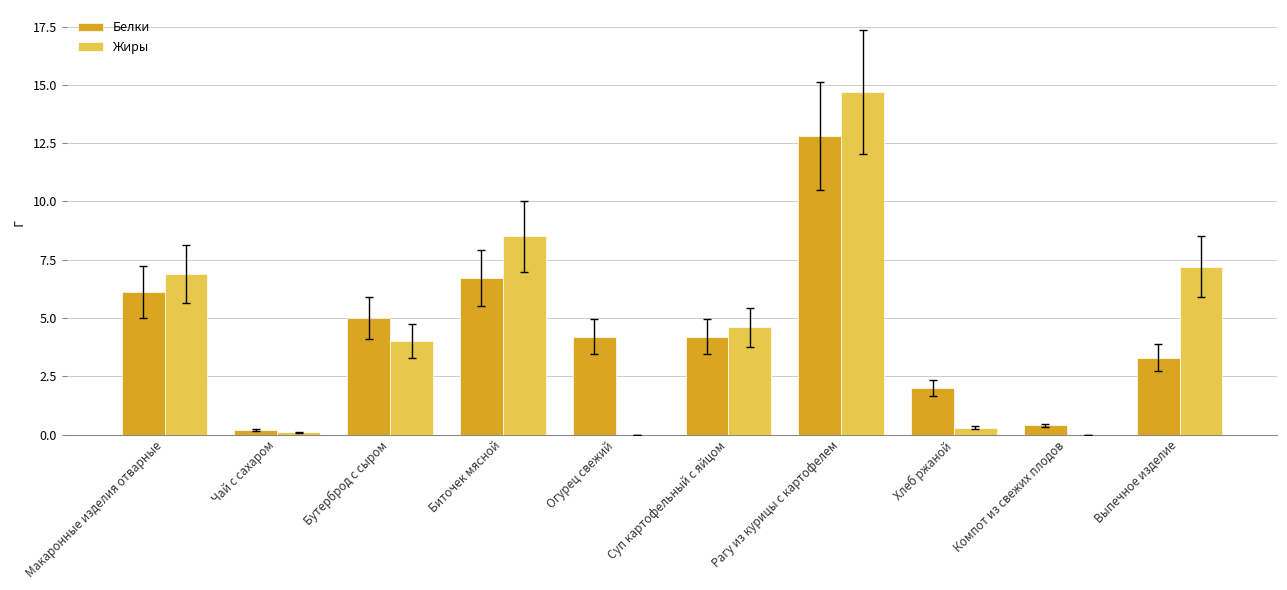

Reading left to right, list all the values displayed in this chart.

Белки: Макаронные изделия отварные=6.1	Чай с сахаром=0.2	Бутерброд с сыром=5.0	Биточек мясной=6.7	Огурец свежий=4.2	Суп картофельный с яйцом=4.2	Рагу из курицы с картофелем=12.8	Хлеб ржаной=2.0	Компот из свежих плодов=0.4	Выпечное изделие=3.3
Жиры: Макаронные изделия отварные=6.9	Чай с сахаром=0.1	Бутерброд с сыром=4.0	Биточек мясной=8.5	Огурец свежий=0.0	Суп картофельный с яйцом=4.6	Рагу из курицы с картофелем=14.7	Хлеб ржаной=0.3	Компот из свежих плодов=0.0	Выпечное изделие=7.2